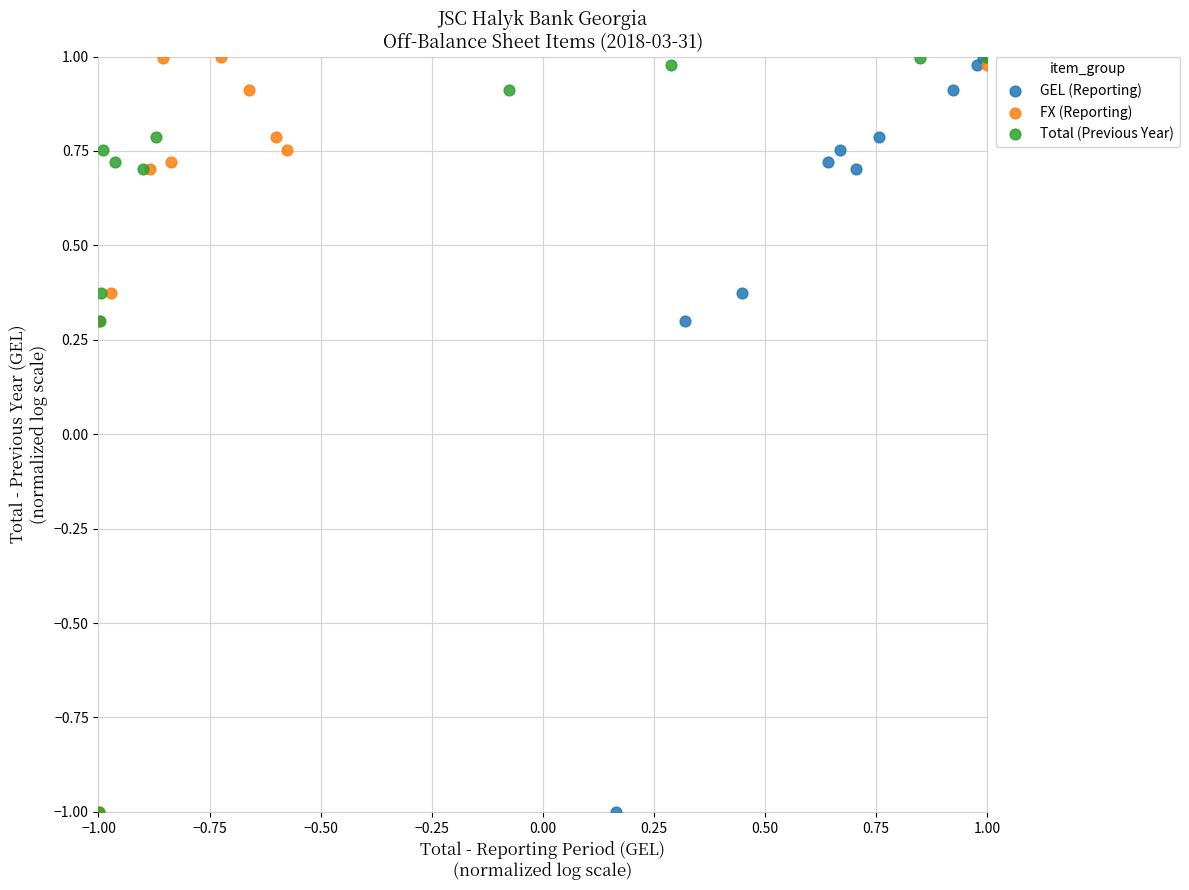

What are all the series names shown in the legend?

GEL (Reporting), FX (Reporting), Total (Previous Year)